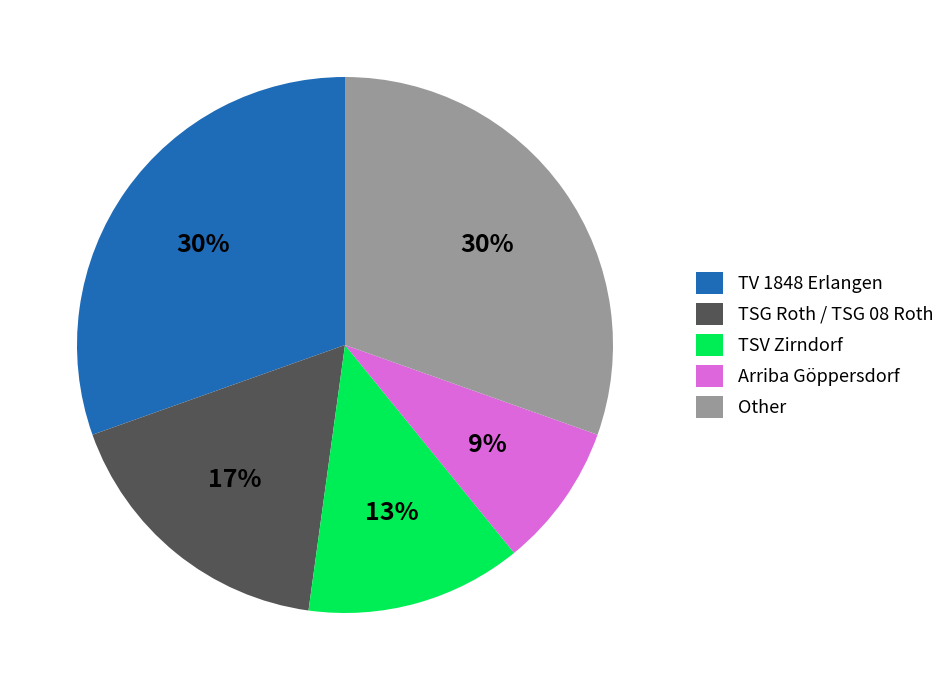

To the nearest percent, what is the combined percentage of Arriba Göppersdorf and TV 1848 Erlangen?

39%